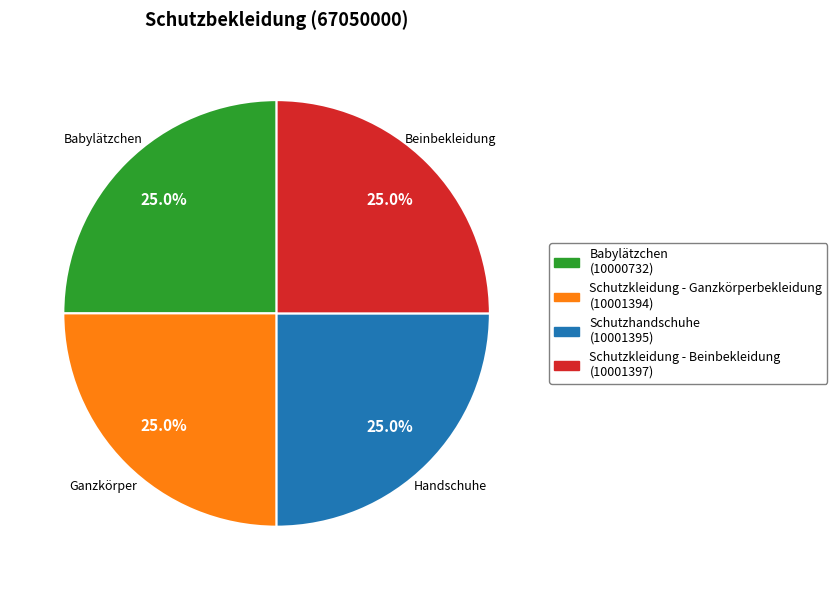

How many segments does this pie chart have?

4